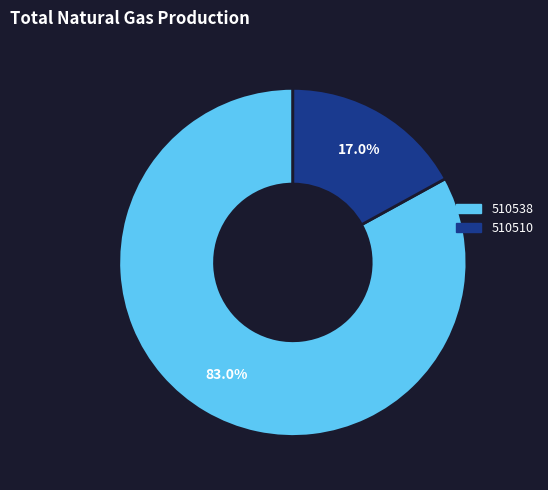

To the nearest percent, what percentage of the pie is 510538?

83%